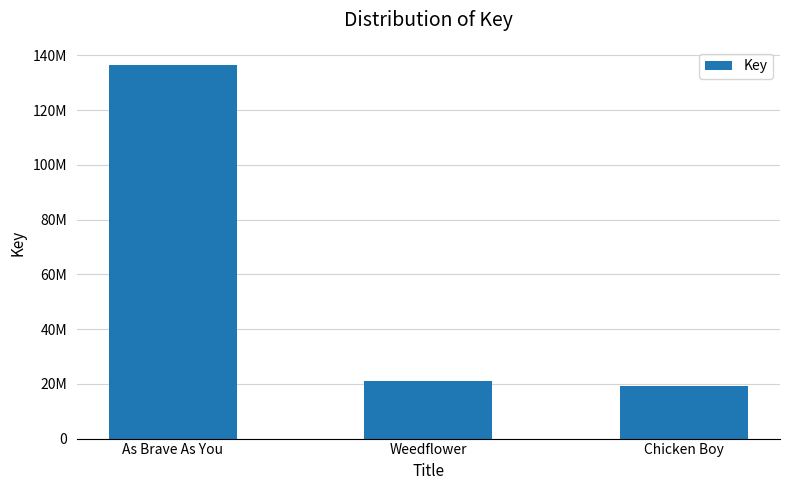

Does the chart contain any negative values?

No